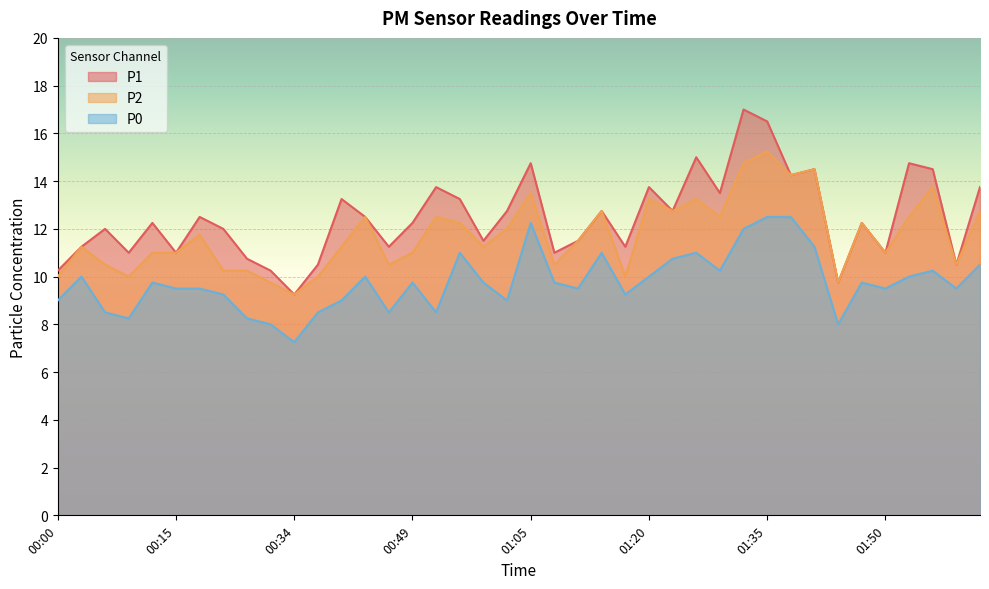

Is the value of P2 at 01:50 greater than the value of P1 at 00:00?

Yes